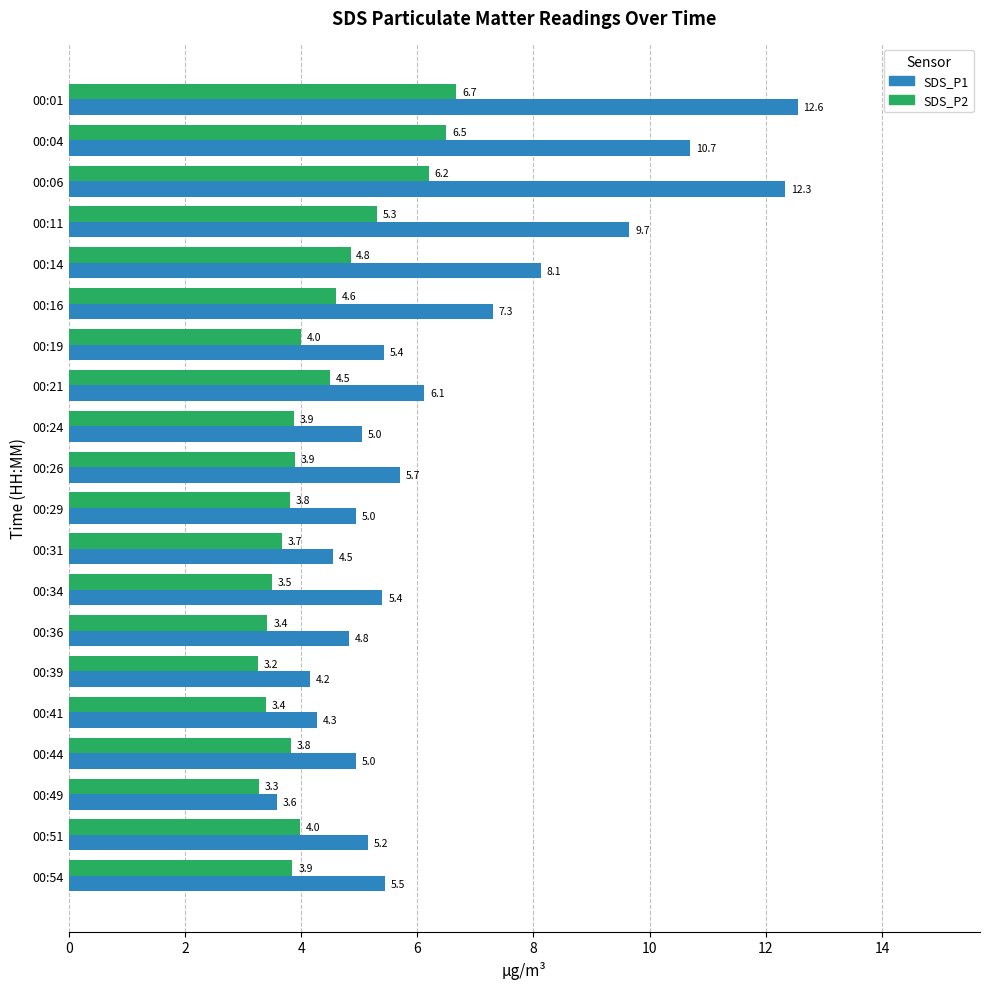

Which series has the largest total across all categories?

SDS_P1